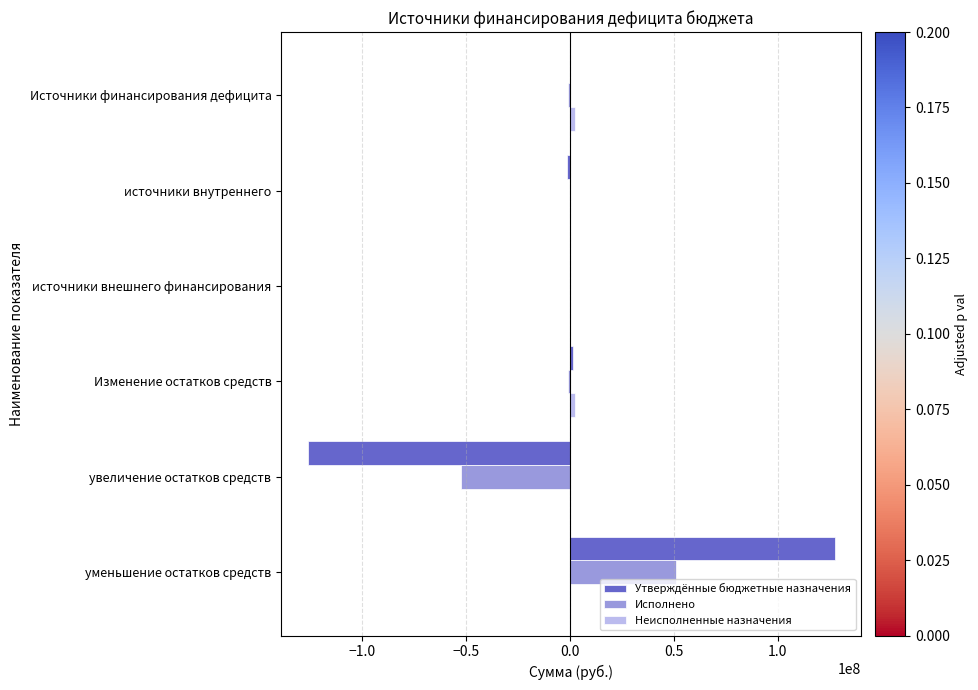

True or false: Утверждённые бюджетные назначения has a value of -126025509.7 at увеличение остатков средств.

True